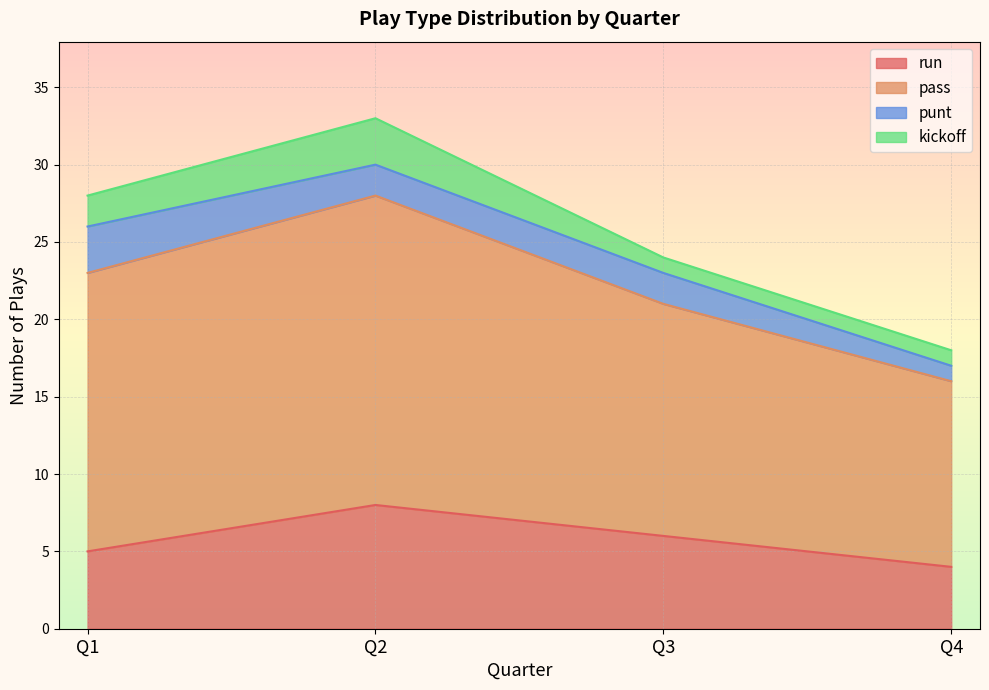

Between Q3 and Q2, which is larger?

Q2